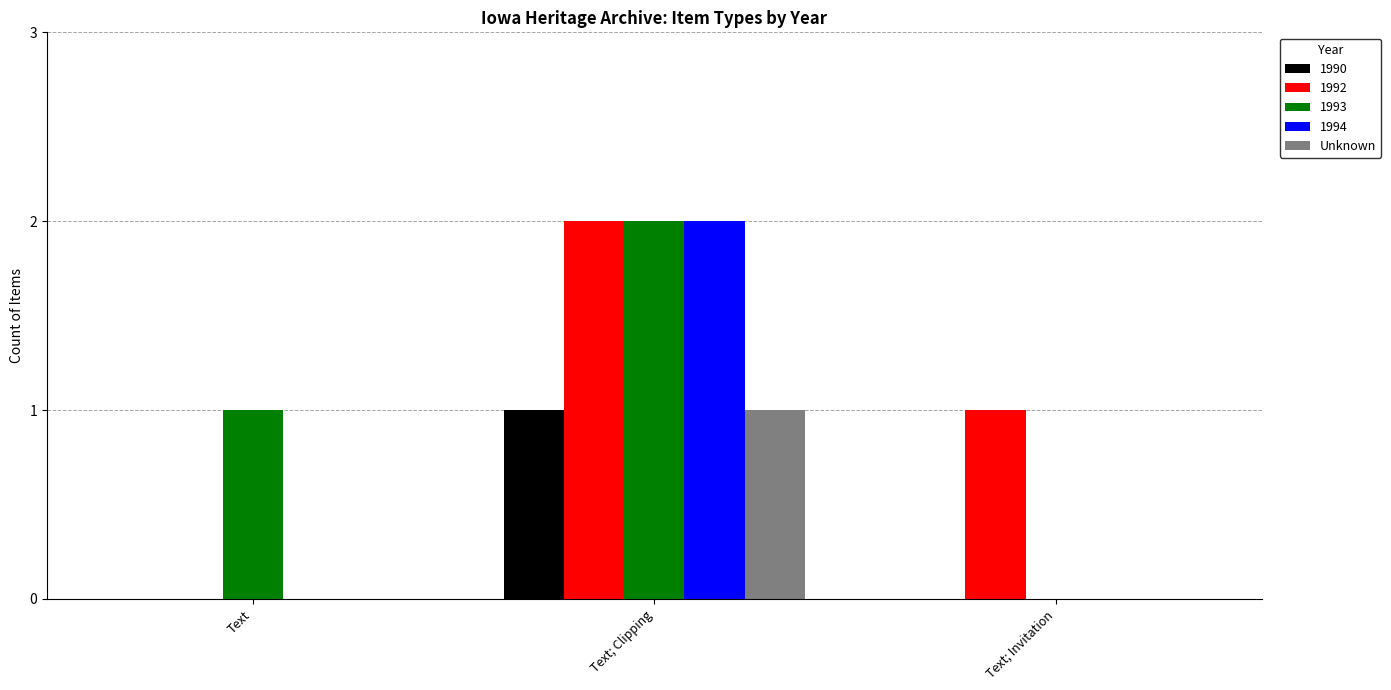

The value of 1994 at Text is 0. True or false?

True